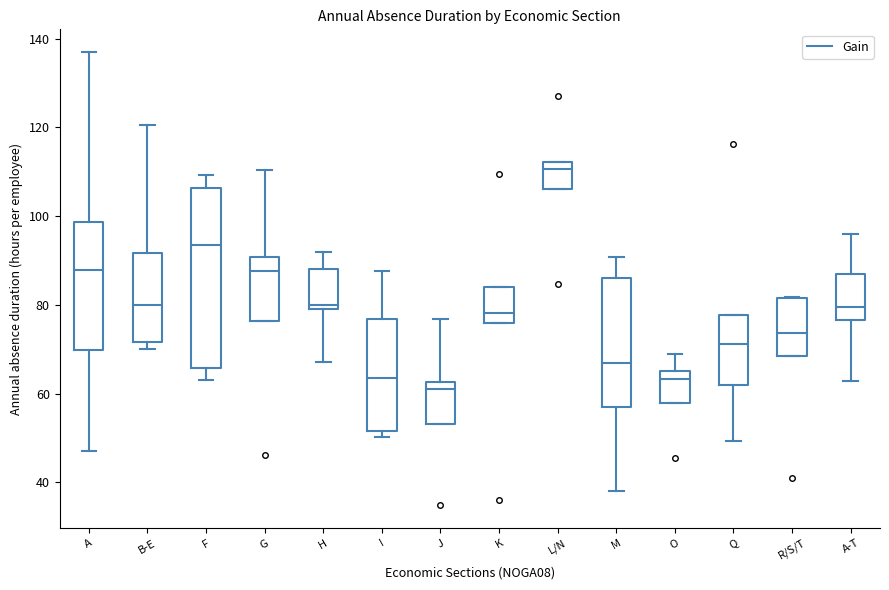

Reading left to right, transcribe this box plot: for each box, give where its median line is, the range the box spans, and where its two whiskers end, as read against the y-axis. The values are not printed on the chart, so give them approximately, as read against the axis.

A: median 88, box 70 to 98, whiskers 48 to 138
B-E: median 80, box 72 to 92, whiskers 70 to 120
F: median 94, box 66 to 106, whiskers 64 to 110
G: median 88, box 76 to 90, whiskers 76 to 110
H: median 80 (just above the box's lower edge), box 80 to 88, whiskers 68 to 92
I: median 64, box 52 to 76, whiskers 50 to 88
J: median 60, box 54 to 62, whiskers 54 to 76
K: median 78, box 76 to 84, whiskers 76 to 84
L/N: median 110, box 106 to 112, whiskers 106 to 112
M: median 66, box 56 to 86, whiskers 38 to 90
O: median 64, box 58 to 66, whiskers 58 to 70
Q: median 72, box 62 to 78, whiskers 50 to 78
R/S/T: median 74, box 68 to 82, whiskers 68 to 82
A-T: median 80, box 76 to 86, whiskers 62 to 96